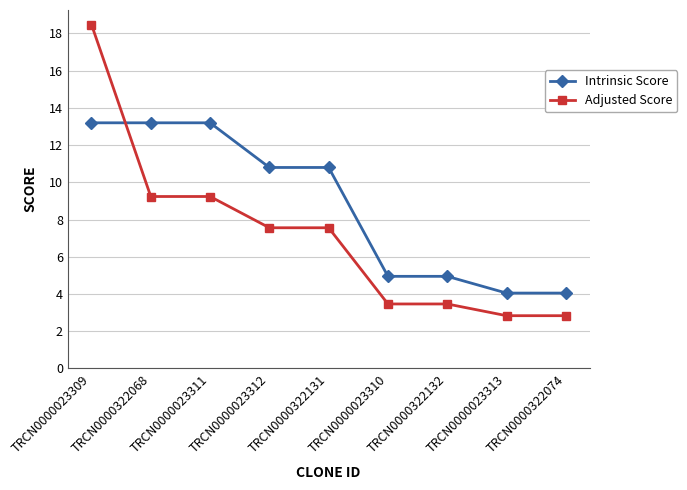

What value does the Intrinsic Score series have at TRCN0000023311?

13.2